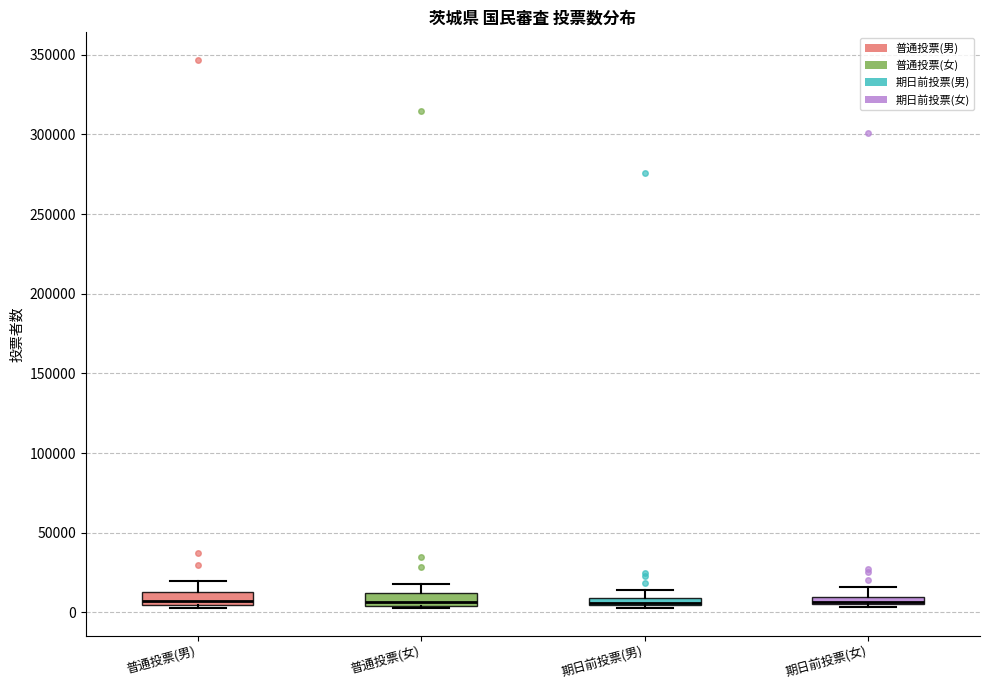

Where does the upper whisker of the box for 普通投票(女) end on the y-axis? The values are not printed on the chart, so give them approximately, as read against the axis.

20000